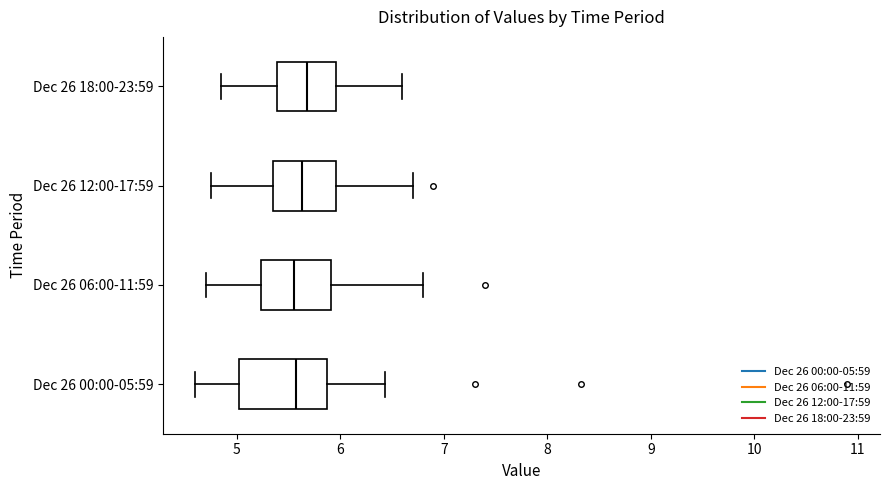

Reading bottom to top, transcribe this box plot: for each box, give where its median line is, the range the box spans, and where its two whiskers end, as read against the x-axis. The values are not printed on the chart, so give them approximately, as read against the axis.

Dec 26 00:00-05:59: median 5.6, box 5.0 to 5.9, whiskers 4.6 to 6.4
Dec 26 06:00-11:59: median 5.6, box 5.2 to 5.9, whiskers 4.7 to 6.8
Dec 26 12:00-17:59: median 5.6, box 5.4 to 6.0, whiskers 4.8 to 6.7
Dec 26 18:00-23:59: median 5.7, box 5.4 to 6.0, whiskers 4.9 to 6.6